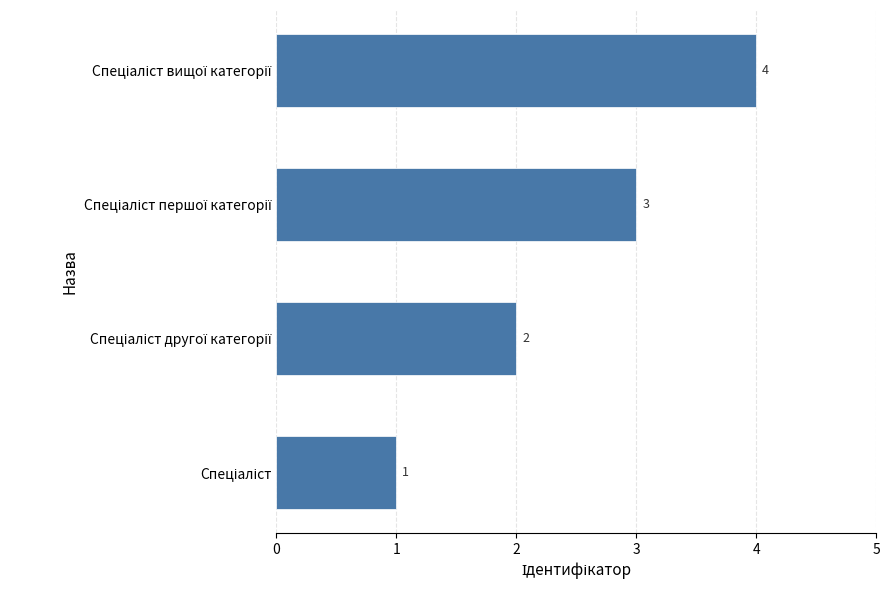

How many bars are there in total?

4